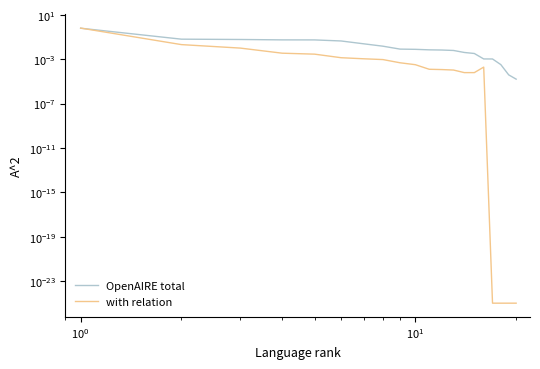

Reading left to right, list all the values displayed in this chart.

OpenAIRE total: 0.6	0.1	0.1	0.1	0.1	0.0	0.0	0.0	0.0	0.0	0.0	0.0	0.0	0.0	0.0	0.0	0.0	0.0	0.0	0.0
with relation: 0.6	0.0	0.0	0.0	0.0	0.0	0.0	0.0	0.0	0.0	0.0	0.0	0.0	0.0	0.0	0.0	0.0	0.0	0.0	0.0